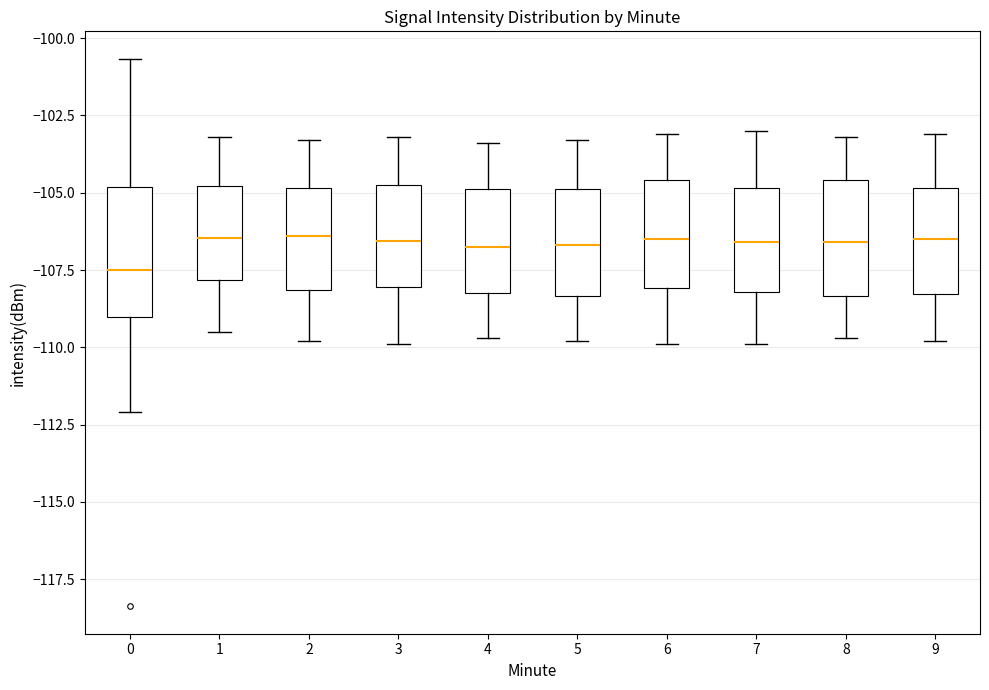

Where is the lower edge of the box at x = 8 on the y-axis? The values are not printed on the chart, so give them approximately, as read against the axis.

-108.5